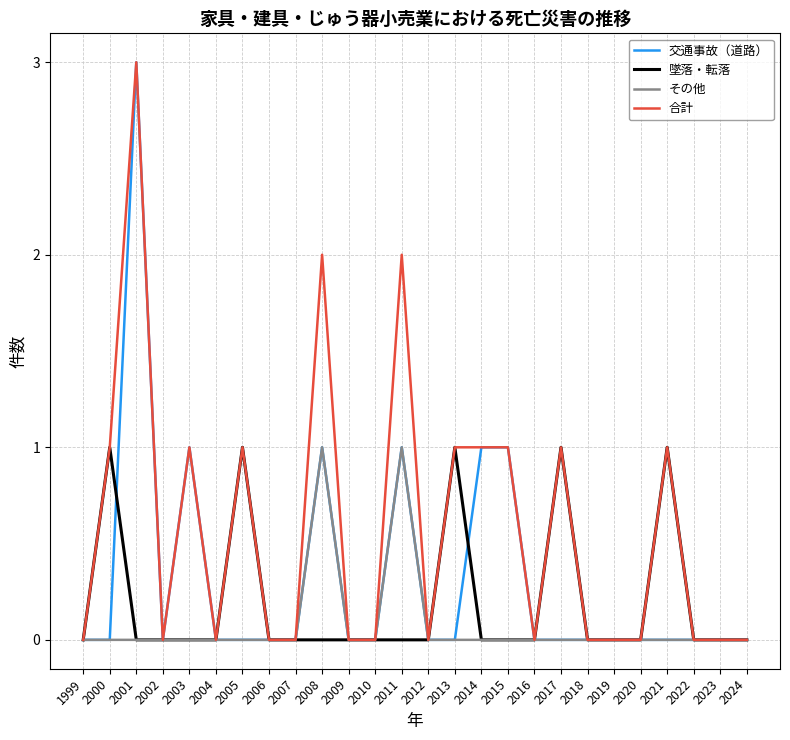

How many distinct data groups are displayed?

4